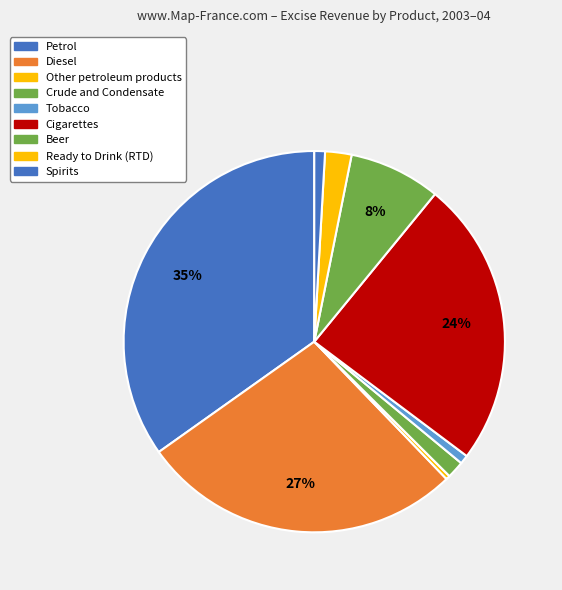

To the nearest percent, what percentage of the pie is Cigarettes?

24%